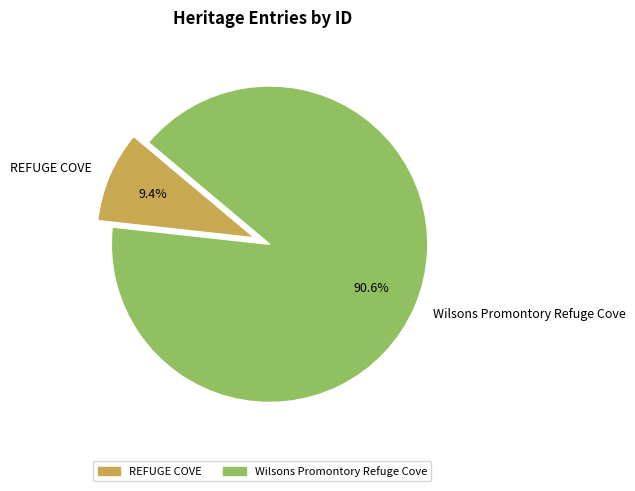

The Wilsons Promontory Refuge Cove slice represents 99% of the pie. True or false?

False